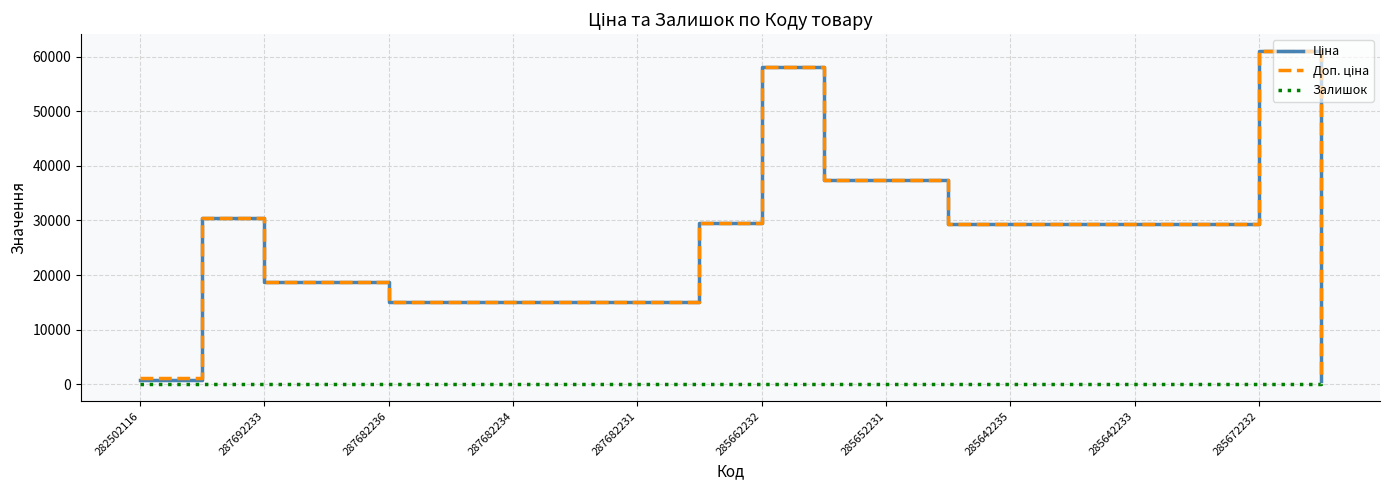

What is the greatest value displayed?

61024.7